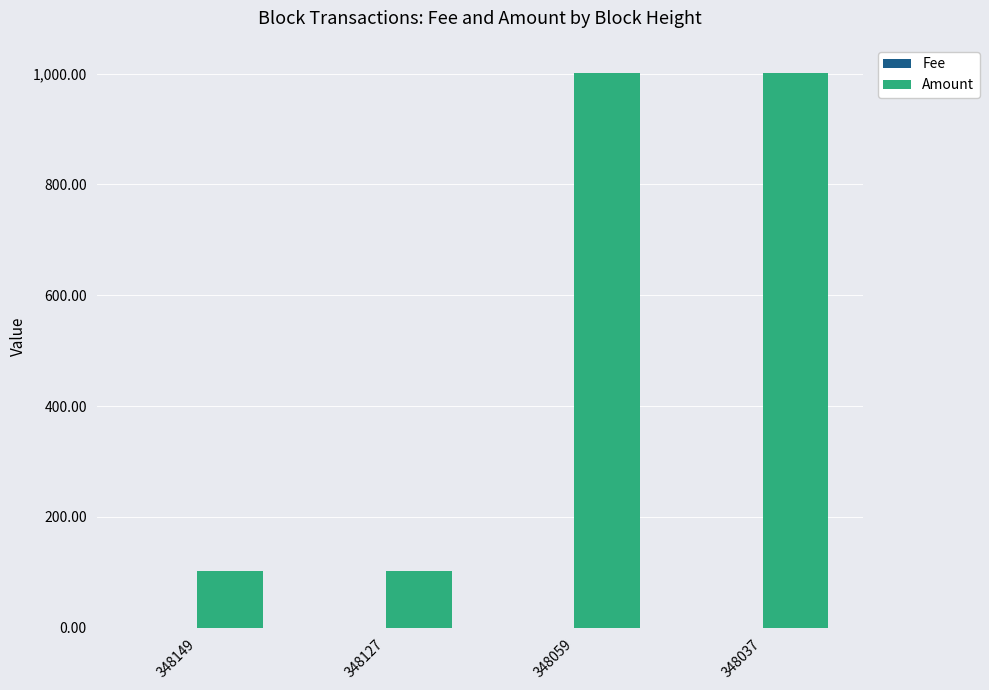

What is the highest value of the Amount series?

1002.0